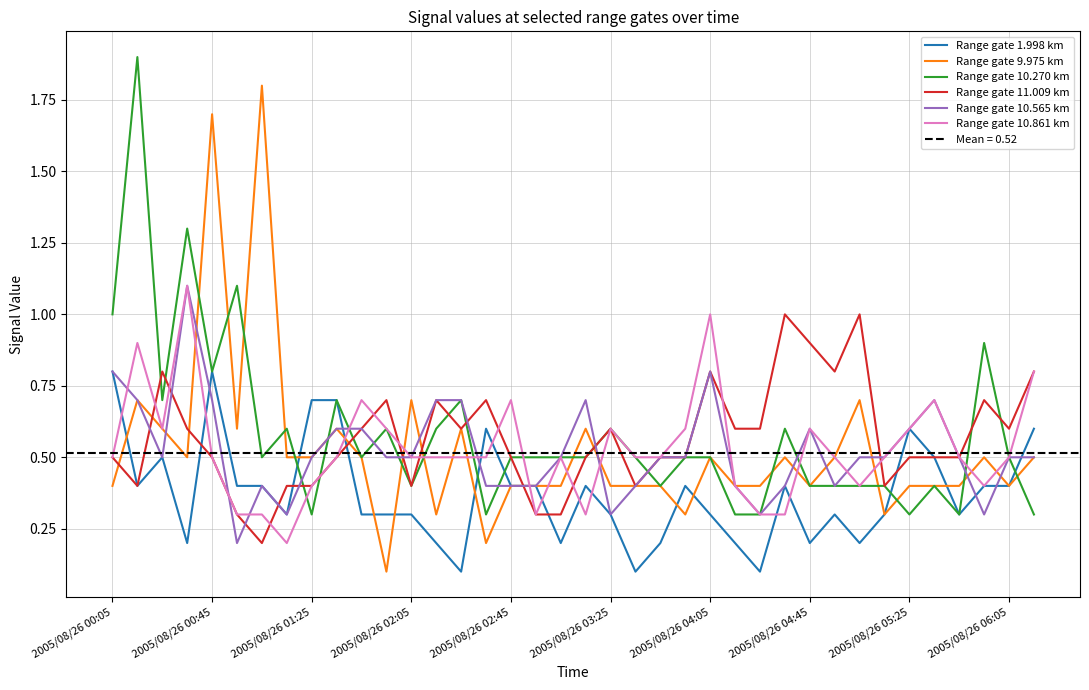

What value does the Range gate 10.861 km series have at 27?

0.3